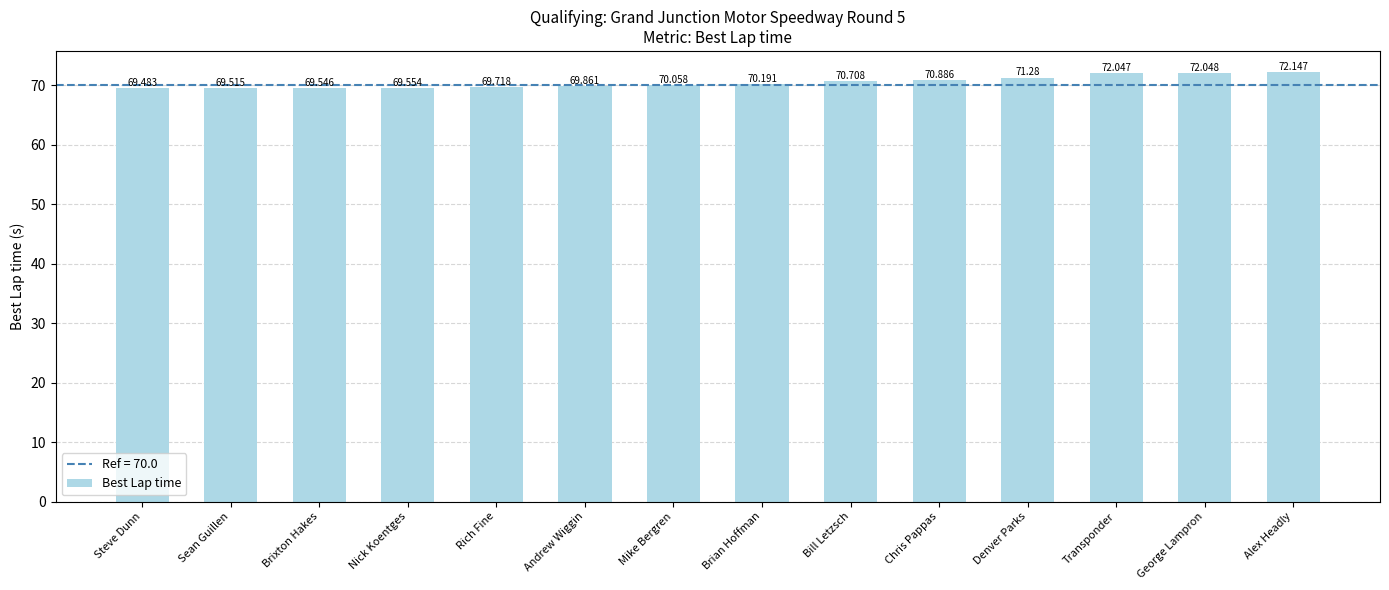

What is the label of the 5th bar from the left?

Rich Fine